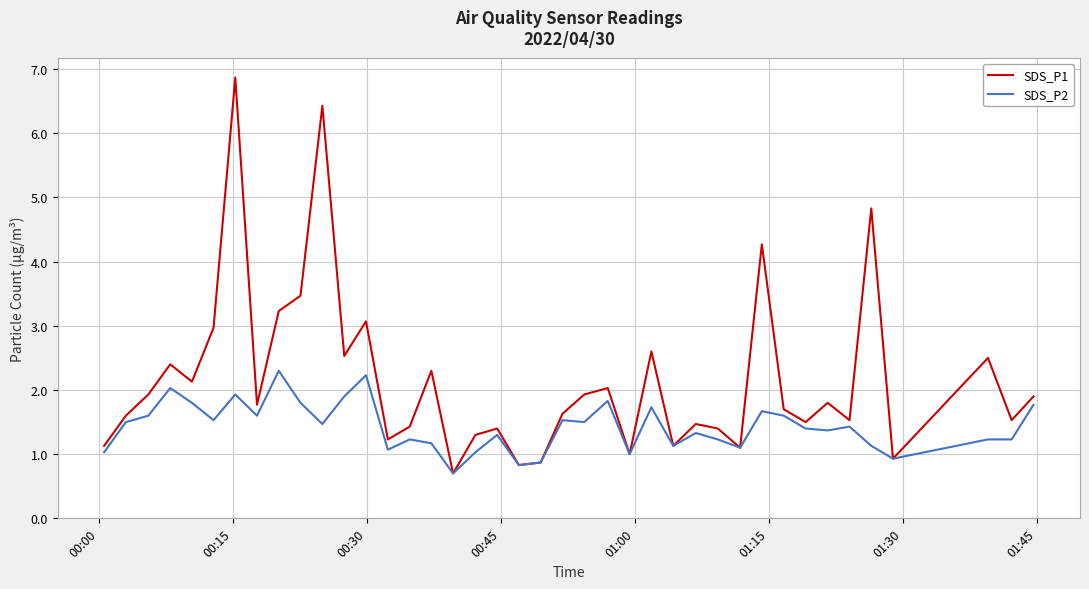

What is the minimum value shown in the chart?

0.7